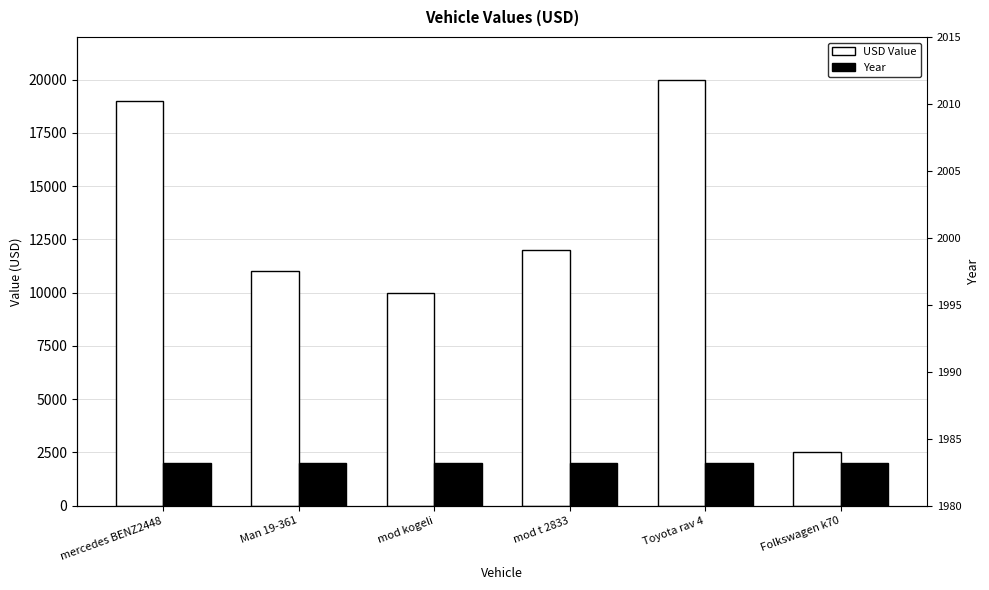

What is the spread (max minus min) of values at Man 19-361?

9011